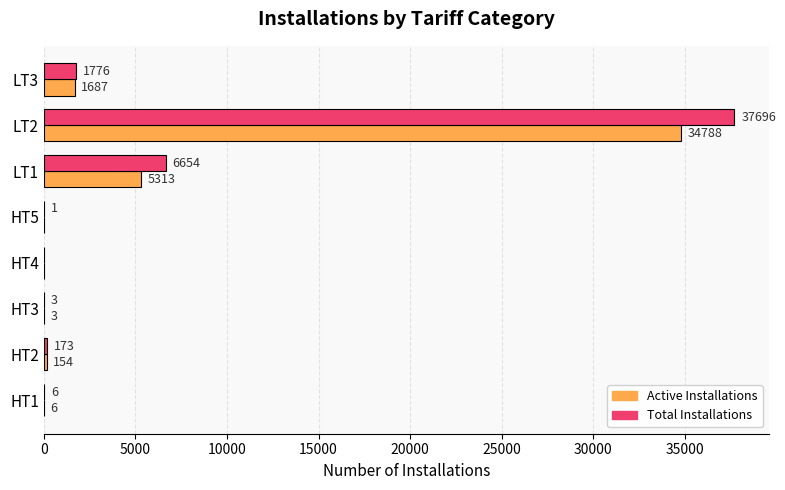

Where is Total Installations nearest to the value 18848?

LT1